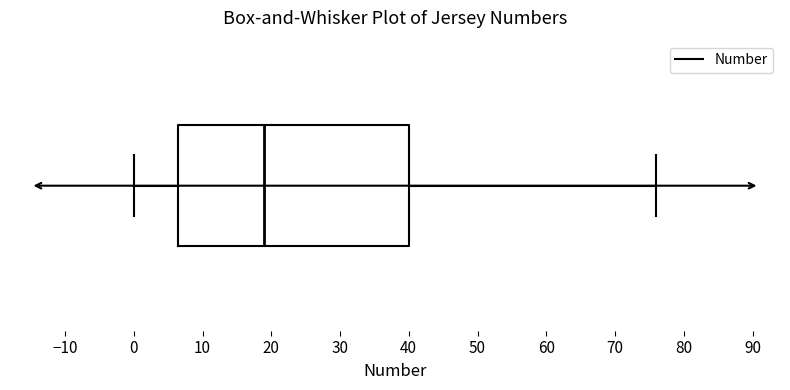

Transcribe this box plot: give where the median line is, the range the box spans, and where the two whiskers end, as read against the x-axis. The values are not printed on the chart, so give them approximately, as read against the axis.

median 19, box 7 to 40, whiskers 0 to 76